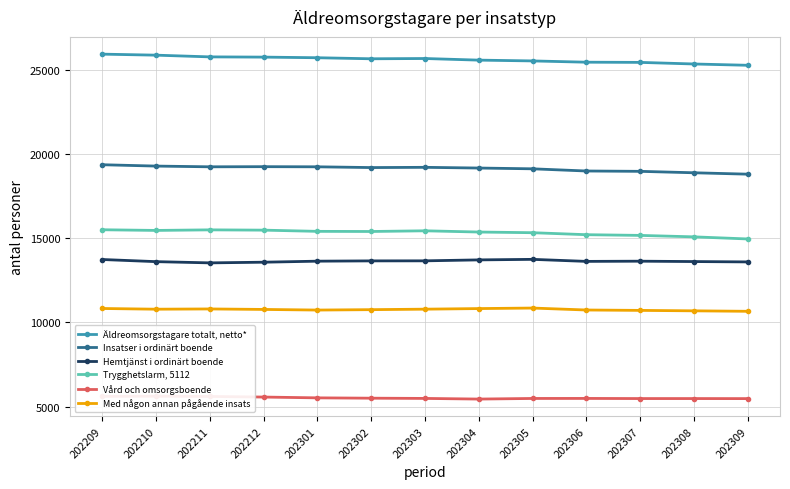

True or false: Insatser i ordinärt boende has a value of 33408 at 202210.

False